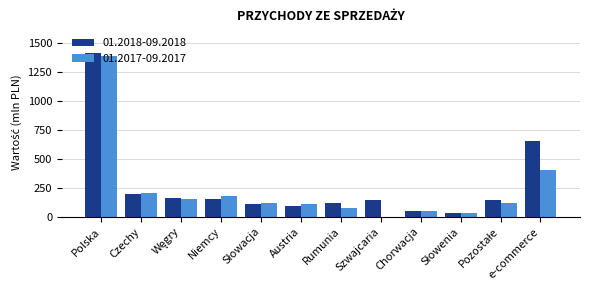

What is the greatest value displayed?

1412.3